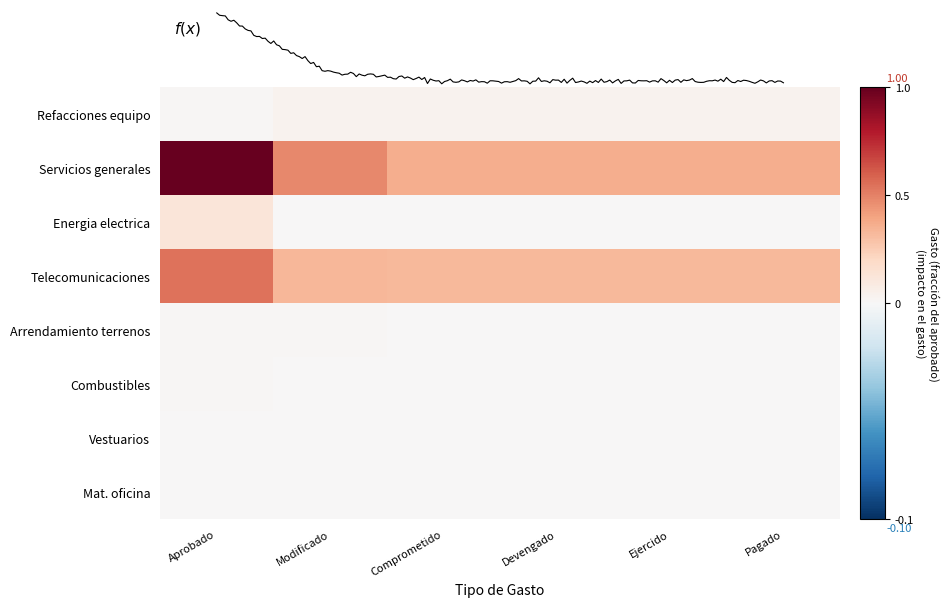

Reading right to left, what are all the values shown in this chart?

Refacciones equipo: Pagado=0.0	Ejercido=0.0	Devengado=0.0	Comprometido=0.0	Modificado=0.0	Aprobado=0.0
Servicios generales: Pagado=0.4	Ejercido=0.4	Devengado=0.4	Comprometido=0.4	Modificado=0.5	Aprobado=1.0
Energia electrica: Pagado=0.0	Ejercido=0.0	Devengado=0.0	Comprometido=0.0	Modificado=0.0	Aprobado=0.1
Telecomunicaciones: Pagado=0.3	Ejercido=0.3	Devengado=0.3	Comprometido=0.3	Modificado=0.3	Aprobado=0.5
Arrendamiento terrenos: Pagado=0.0	Ejercido=0.0	Devengado=0.0	Comprometido=0.0	Modificado=0.0	Aprobado=0.0
Combustibles: Pagado=0.0	Ejercido=0.0	Devengado=0.0	Comprometido=0.0	Modificado=0.0	Aprobado=0.0
Vestuarios: Pagado=0.0	Ejercido=0.0	Devengado=0.0	Comprometido=0.0	Modificado=0.0	Aprobado=0.0
Mat. oficina: Pagado=0.0	Ejercido=0.0	Devengado=0.0	Comprometido=0.0	Modificado=0.0	Aprobado=0.0